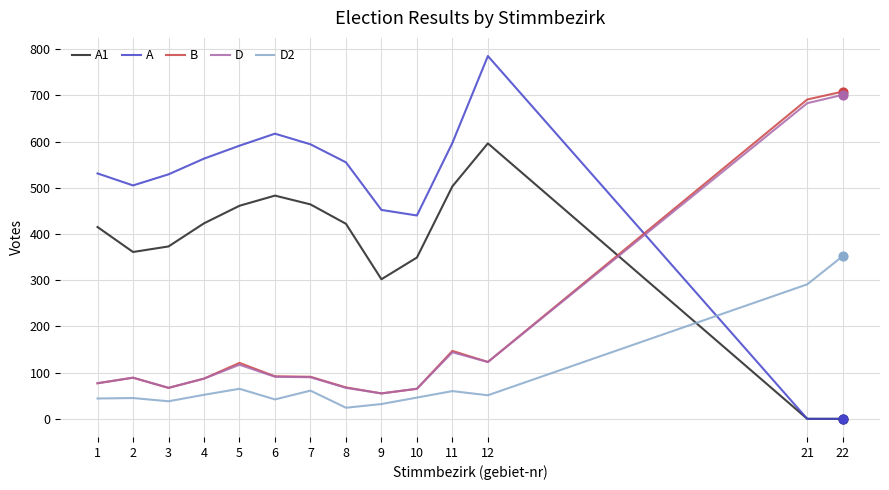

What are all the series names shown in the legend?

A1, A, B, D, D2